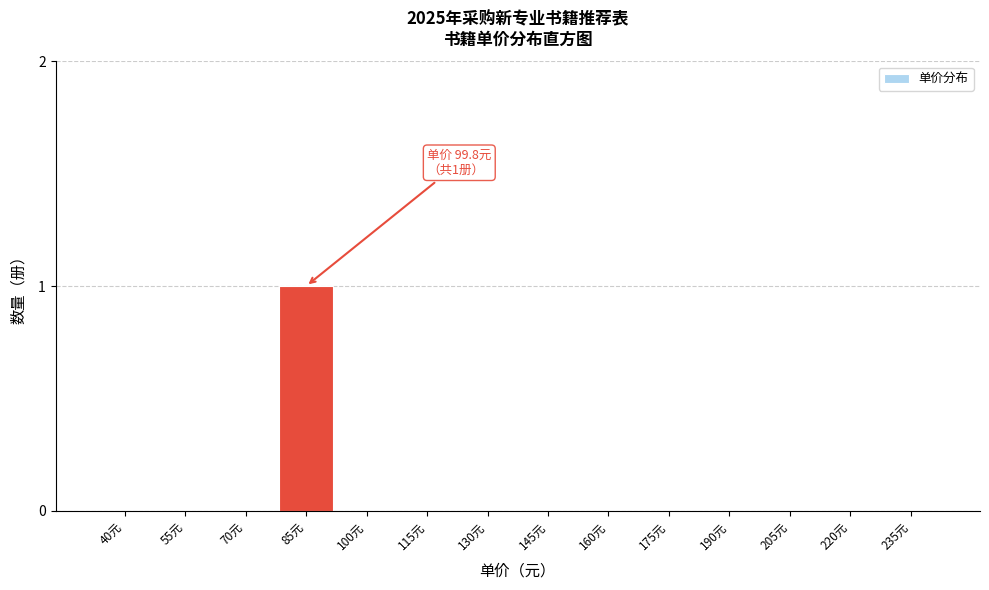

Reading left to right, extract all data points from this chart.

40元=0	55元=0	70元=0	85元=1	100元=0	115元=0	130元=0	145元=0	160元=0	175元=0	190元=0	205元=0	220元=0	235元=0